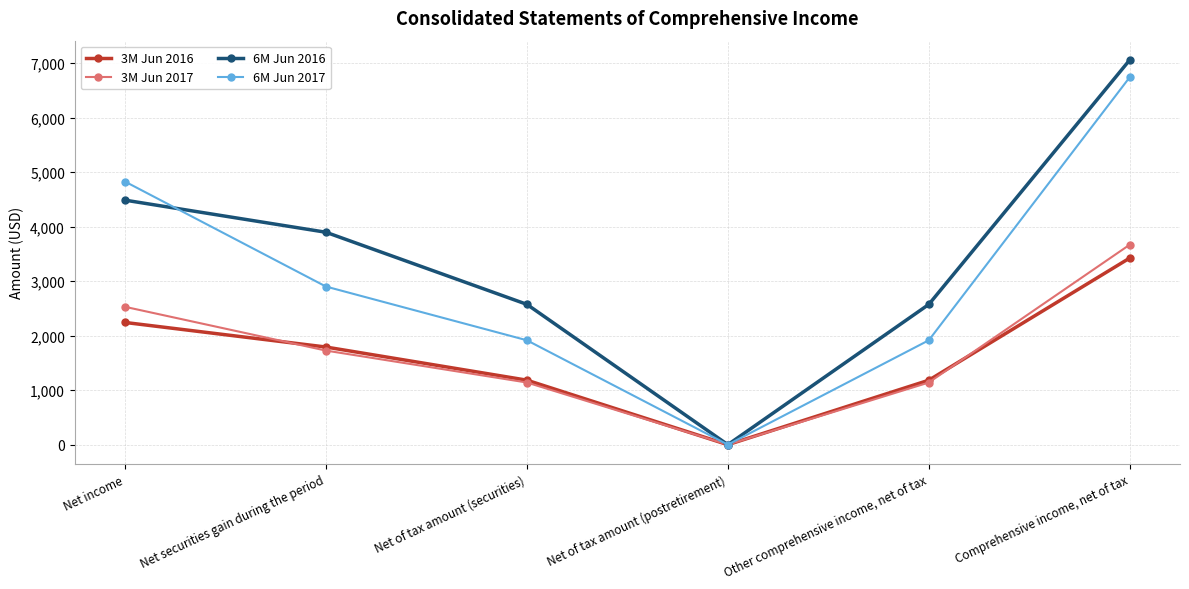

Is the value of 3M Jun 2016 at Net of tax amount (postretirement) greater than the value of 3M Jun 2017 at Comprehensive income, net of tax?

No